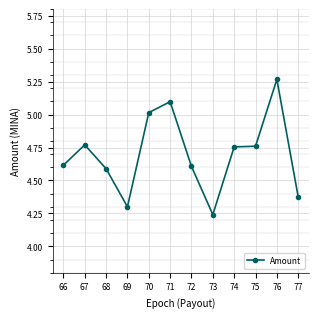

True or false: the data has more than 2 interior local peaks.

True